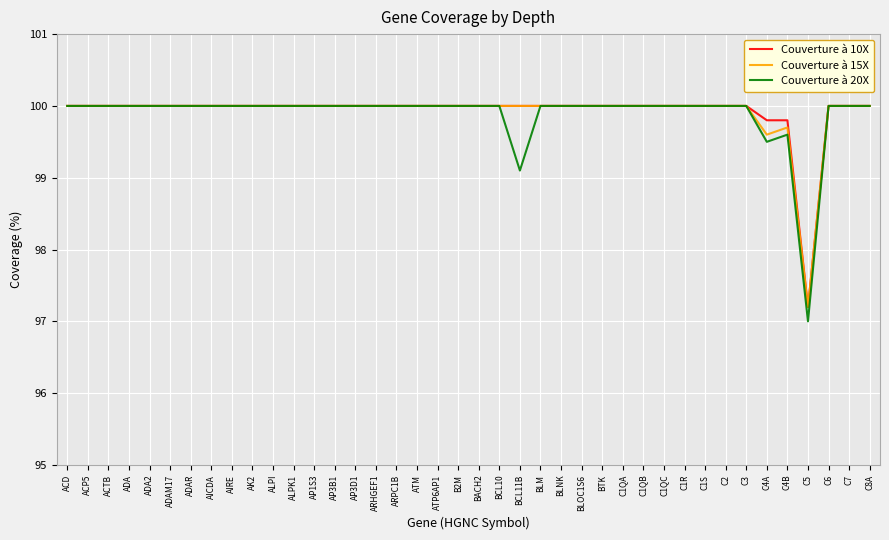

What is the difference between the maximum and minimum values in the Couverture à 10X series?

2.8